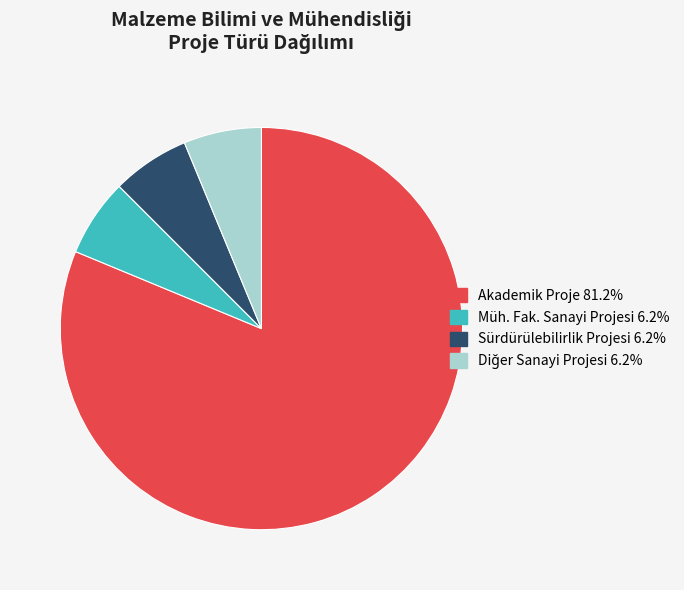

Does Akademik Proje represent more than half of the total?

Yes